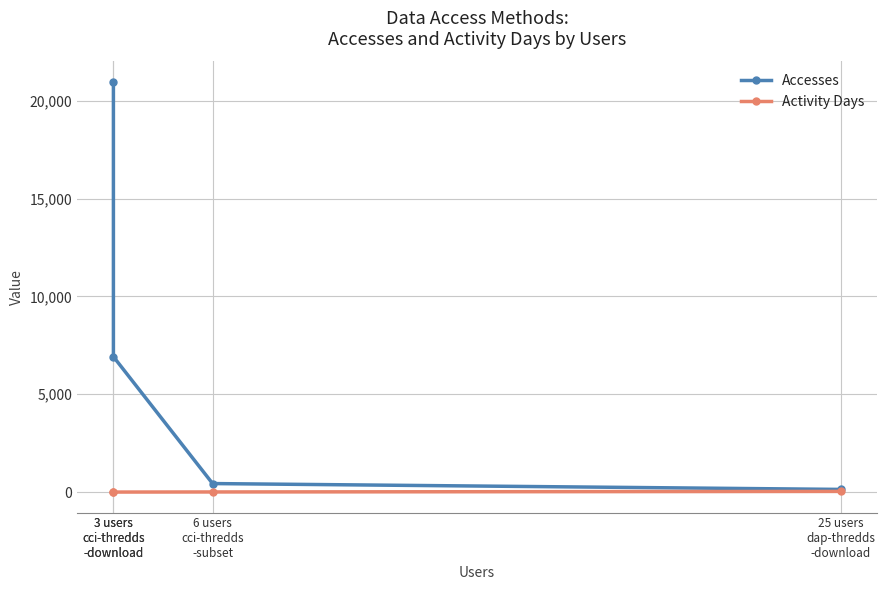

Reading left to right, what are all the values shown in this chart?

Accesses: 25 users
dap-thredds
-download=139	6 users
cci-thredds
-subset=438	3 users
cci-thredds
-download=6923	3 users
cci-thredds
-download=20961
Activity Days: 25 users
dap-thredds
-download=38	6 users
cci-thredds
-subset=9	3 users
cci-thredds
-download=4	3 users
cci-thredds
-download=3